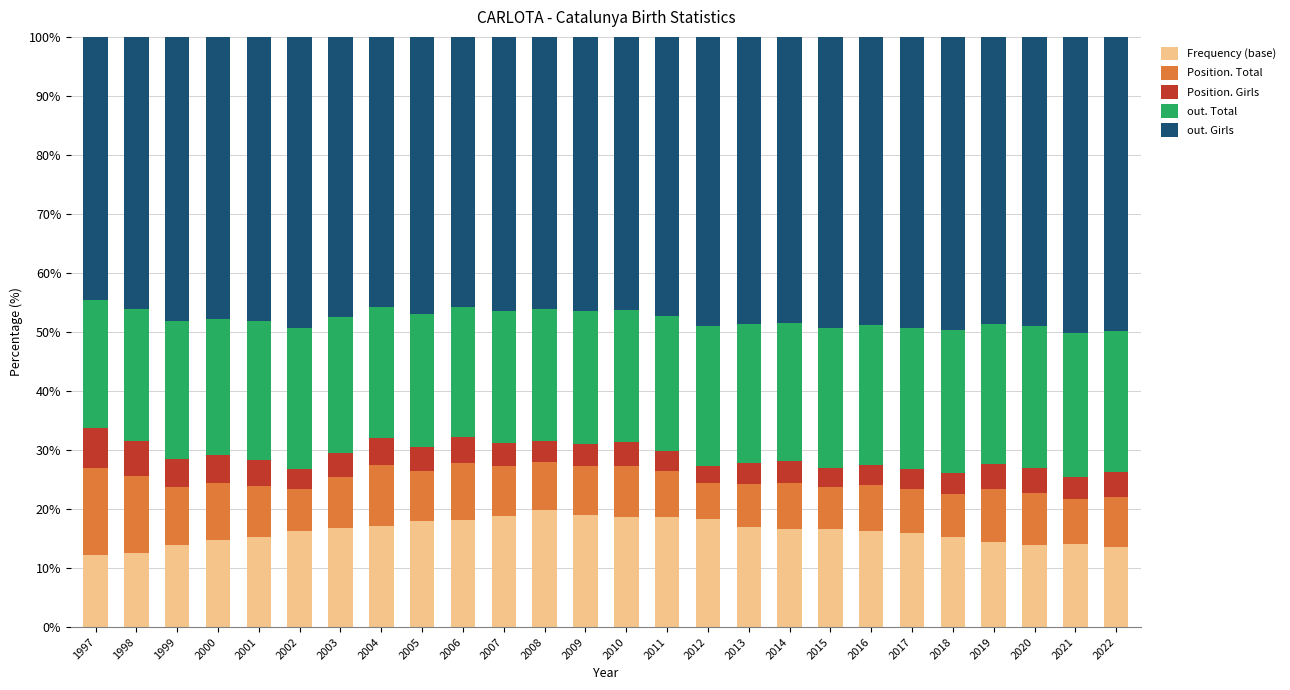

What is the total value across all series at 2014?

100.0